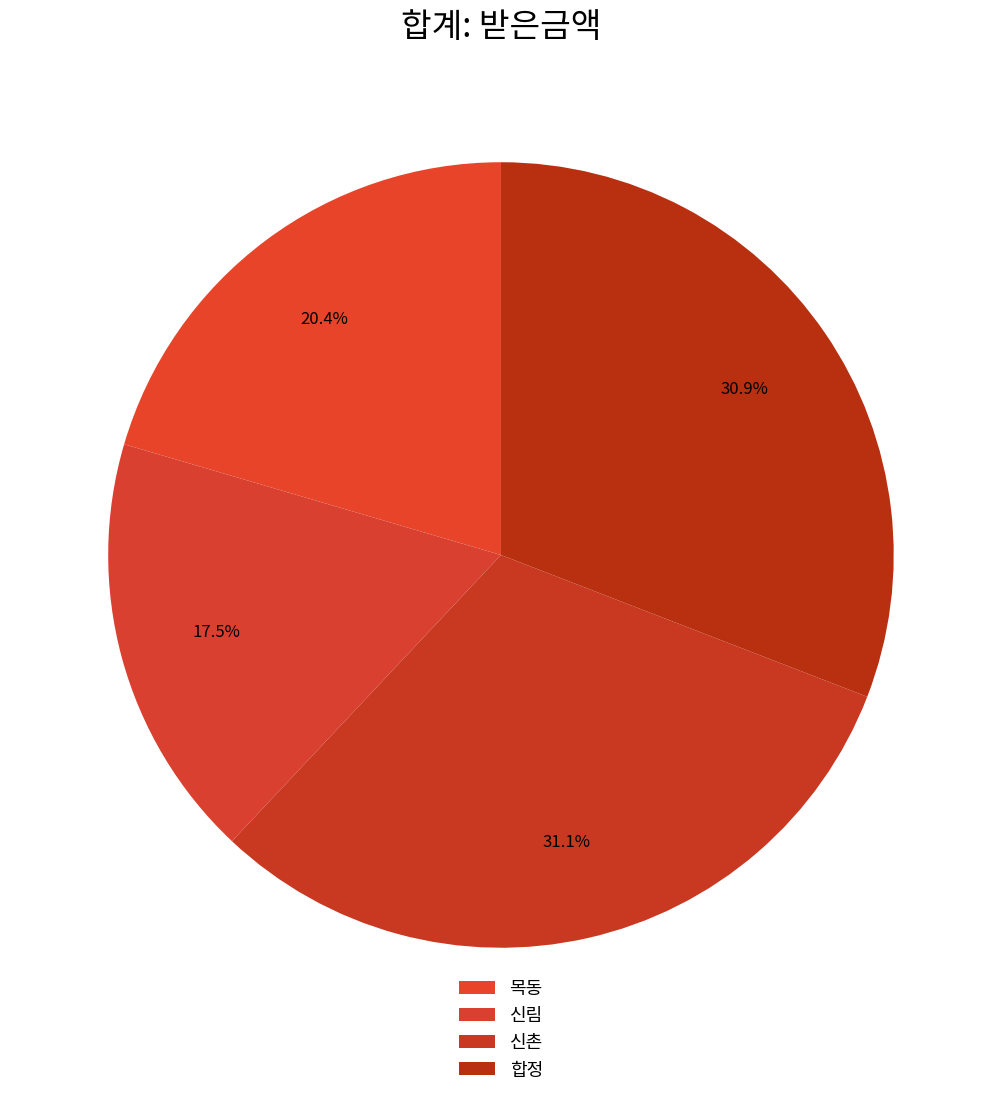

What percentage is the 합정 slice, to the nearest percent?

31%